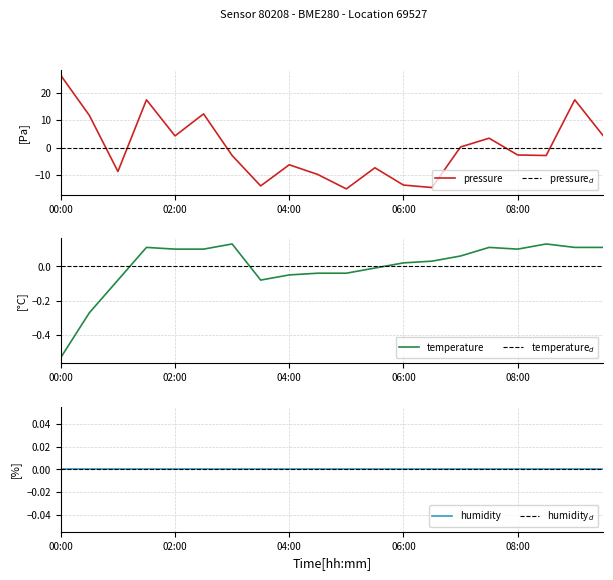

What position from the right is 07:30?

5